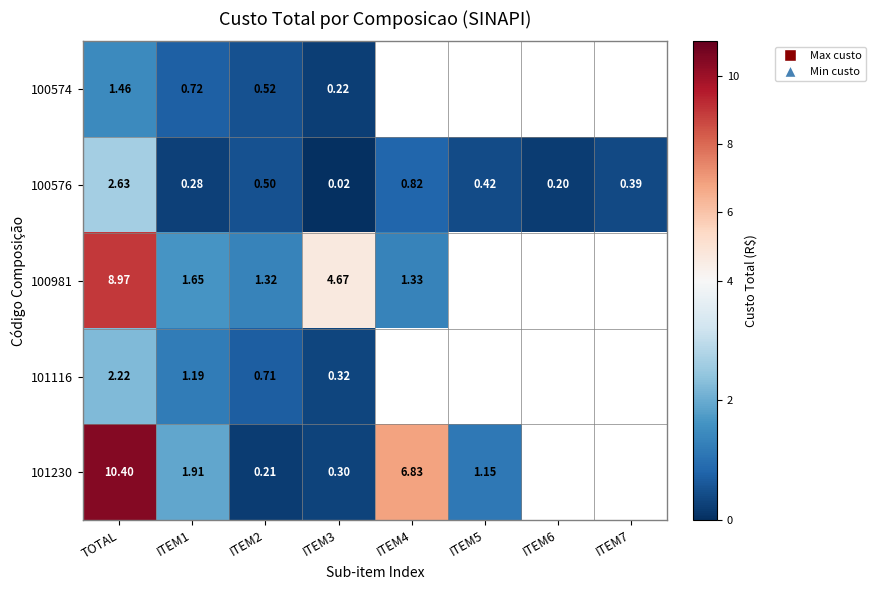

Between ITEM5 and ITEM3, which is larger?

ITEM3